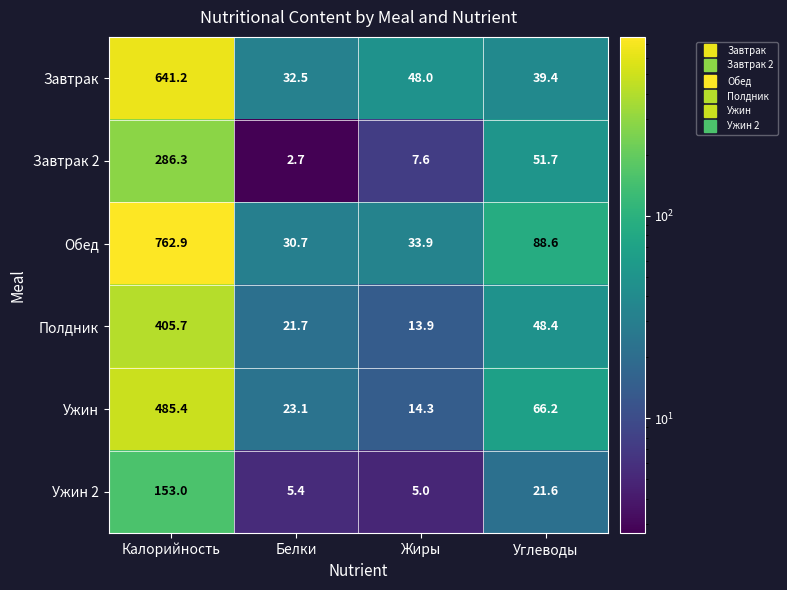

What is the sum of all Ужин 2 values?

185.0